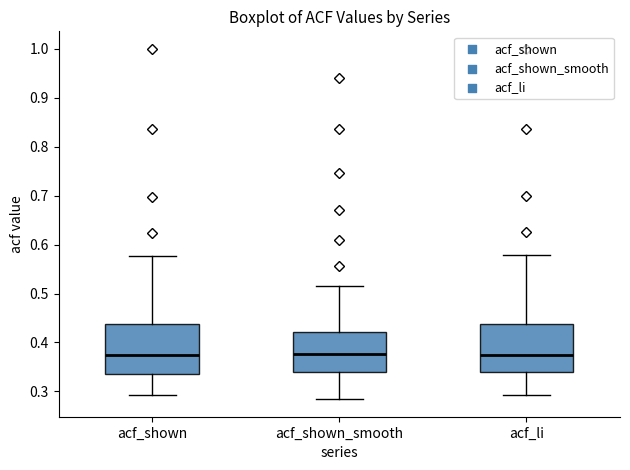

Reading left to right, read every box against the y-axis: the position of its median line, the range the box covers, and the ends of its whiskers. The values are not printed on the chart, so give them approximately, as read against the axis.

acf_shown: median 0.37, box 0.34 to 0.44, whiskers 0.29 to 0.58
acf_shown_smooth: median 0.38, box 0.34 to 0.42, whiskers 0.28 to 0.52
acf_li: median 0.37, box 0.34 to 0.44, whiskers 0.29 to 0.58